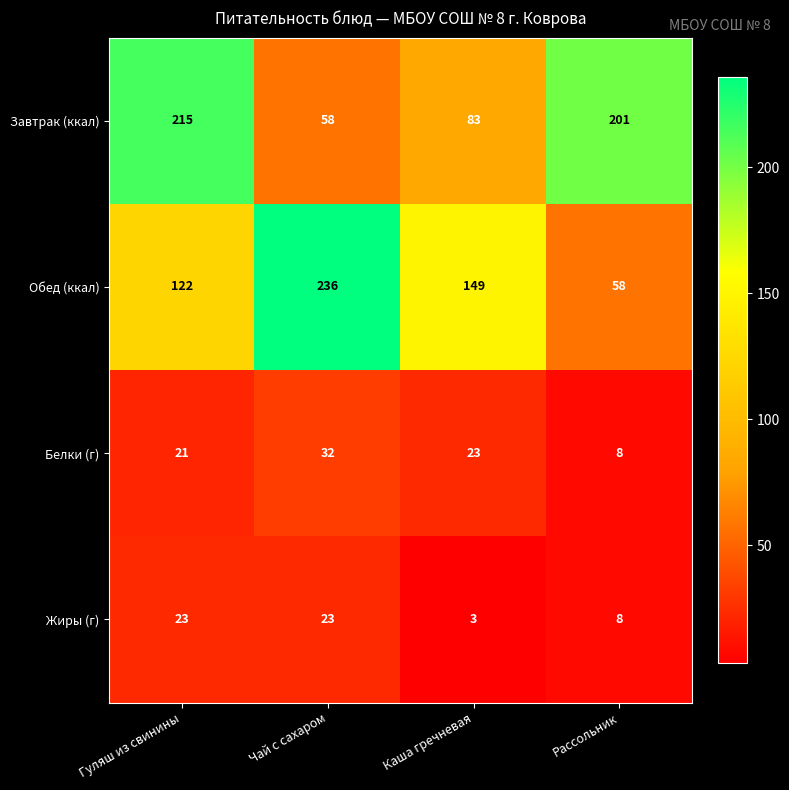

Rank the series by their maximum value, from highest to lowest.

Обед (ккал), Завтрак (ккал), Белки (г), Жиры (г)